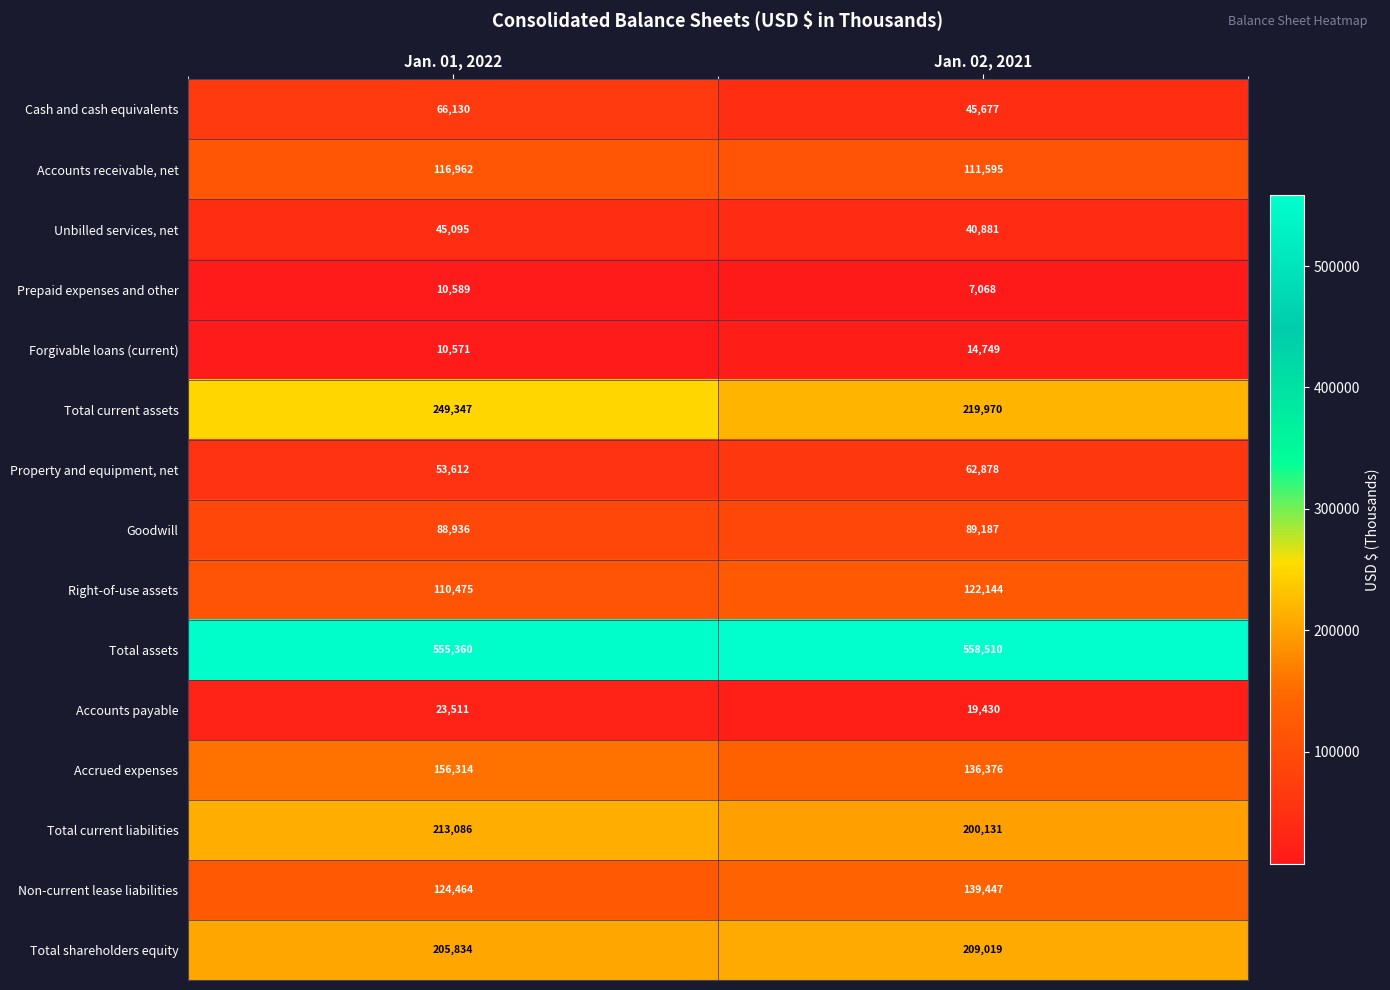

Between Jan. 01, 2022 and Jan. 02, 2021, which series saw the biggest shift?

Total current assets